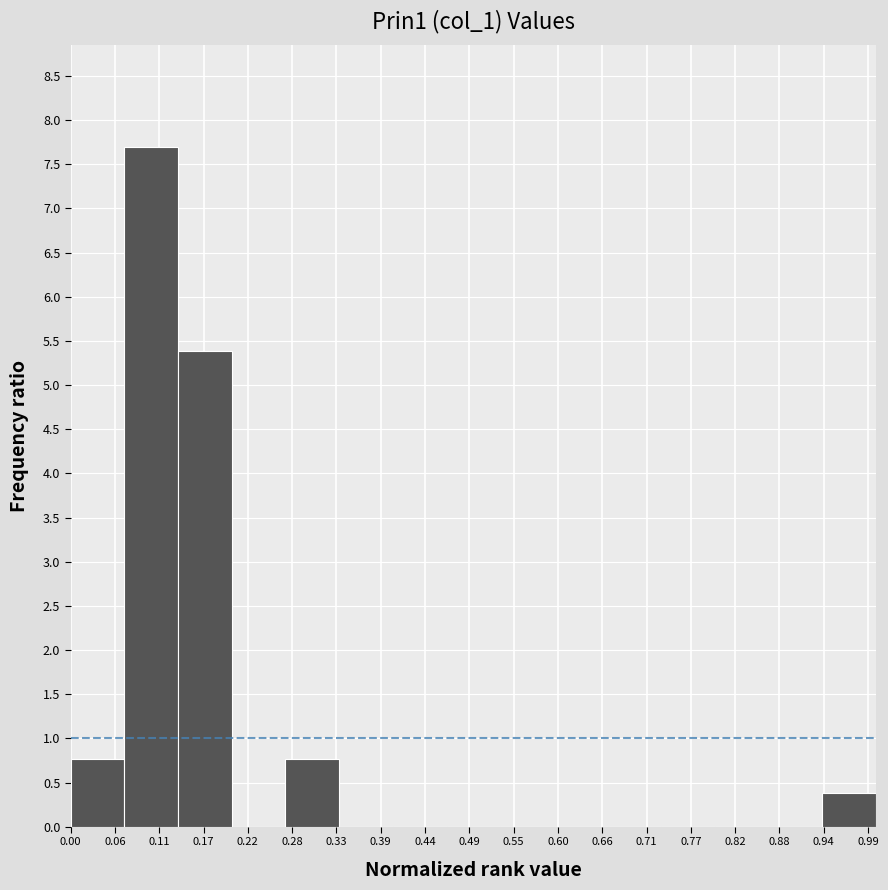

Over which range of the x-axis is the bar tallest?

0.07 to 0.13